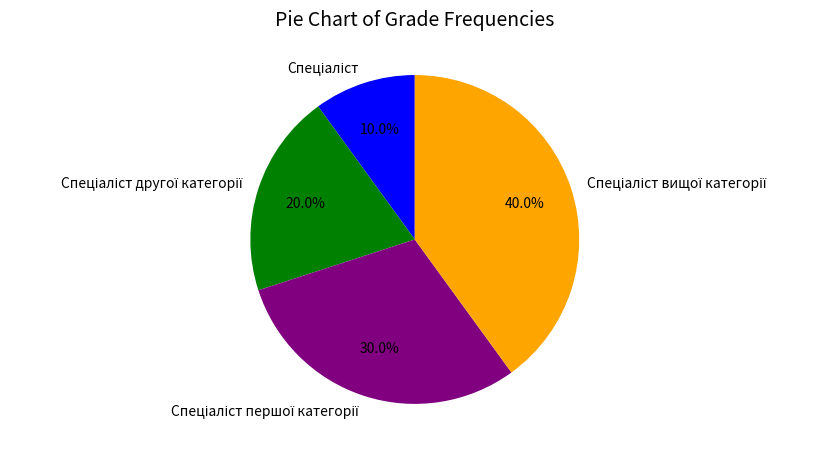

Is there any slice that represents more than half of the pie?

No